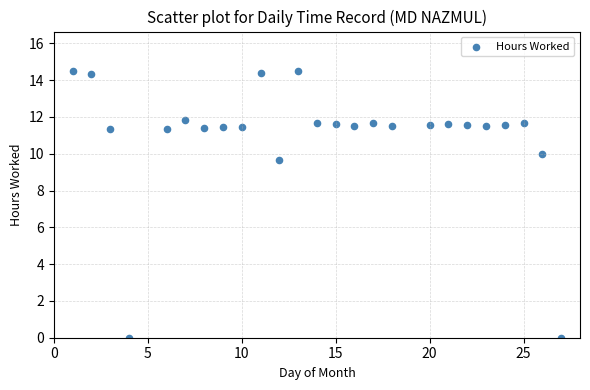

What is the range of X values (max minus min)?

26.0